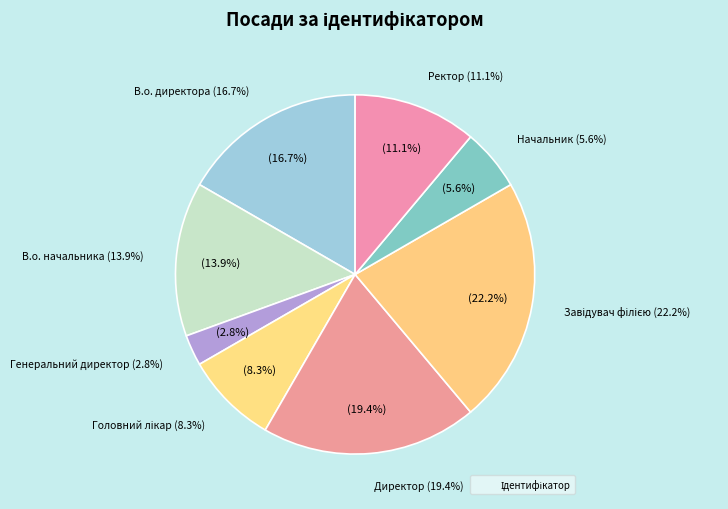

Which category has the biggest portion of the pie?

Завідувач філією